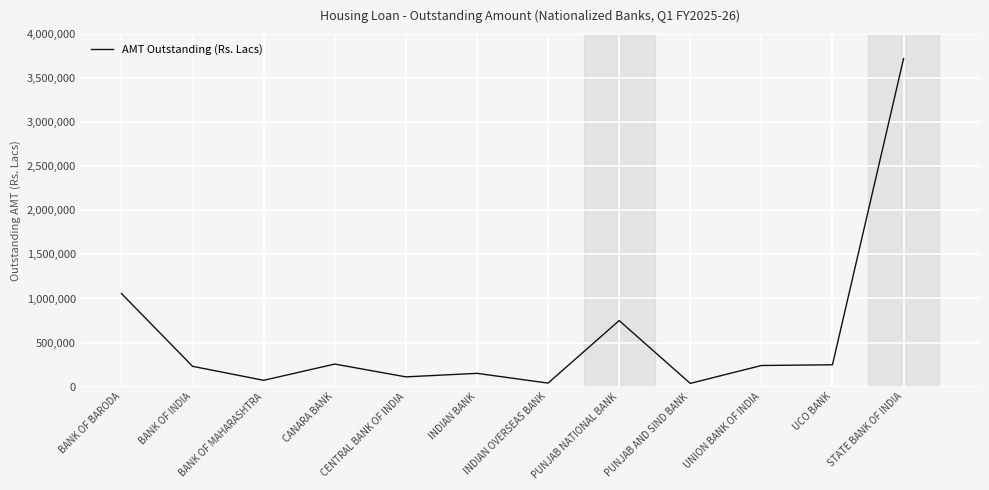

What is the ratio of the value at BANK OF BARODA to the value at INDIAN BANK?

7.0